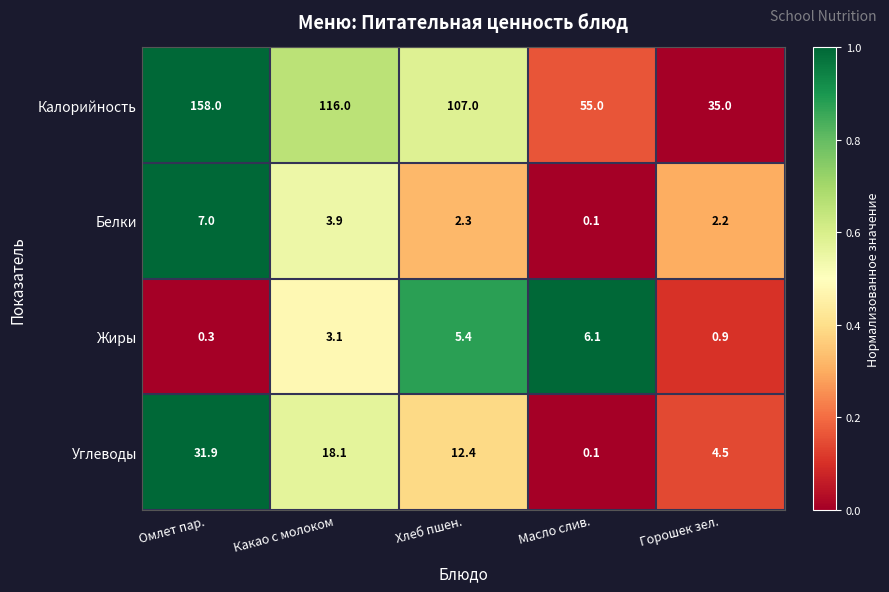

What is the sum of the Жиры values at Омлет пар. and Горошек зел.?

1.2